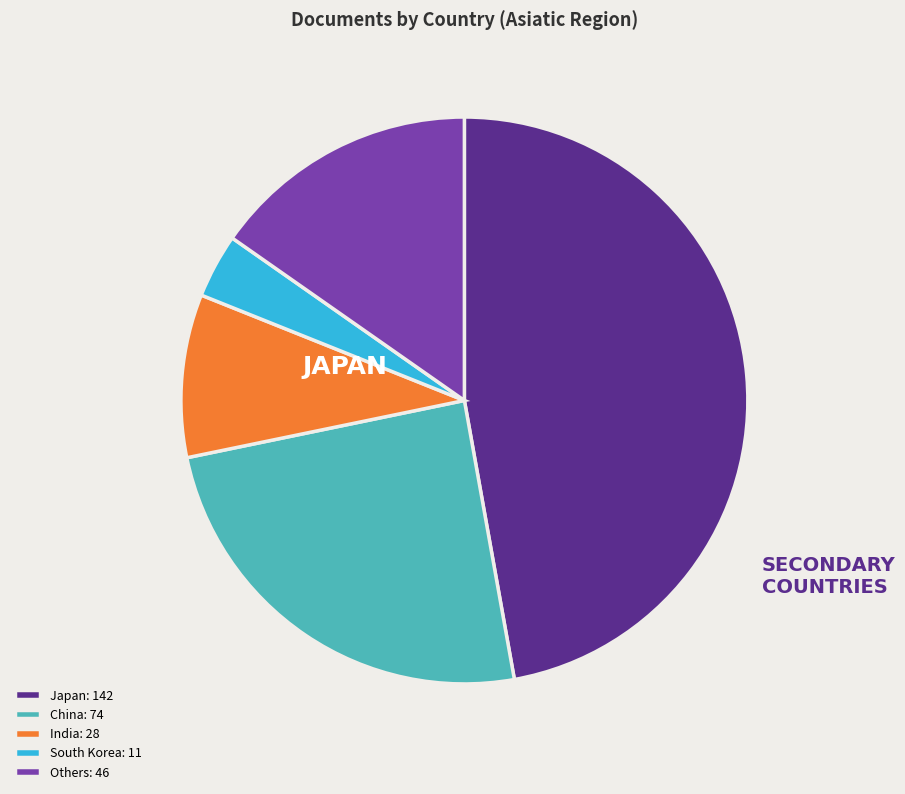

Does India: 28 account for over 50% of the chart?

No